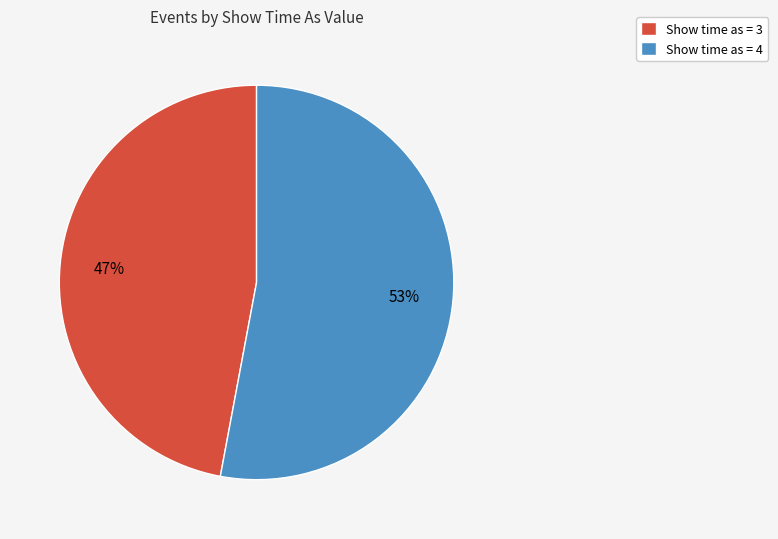

What is the smallest slice in the pie chart?

Show time as = 3